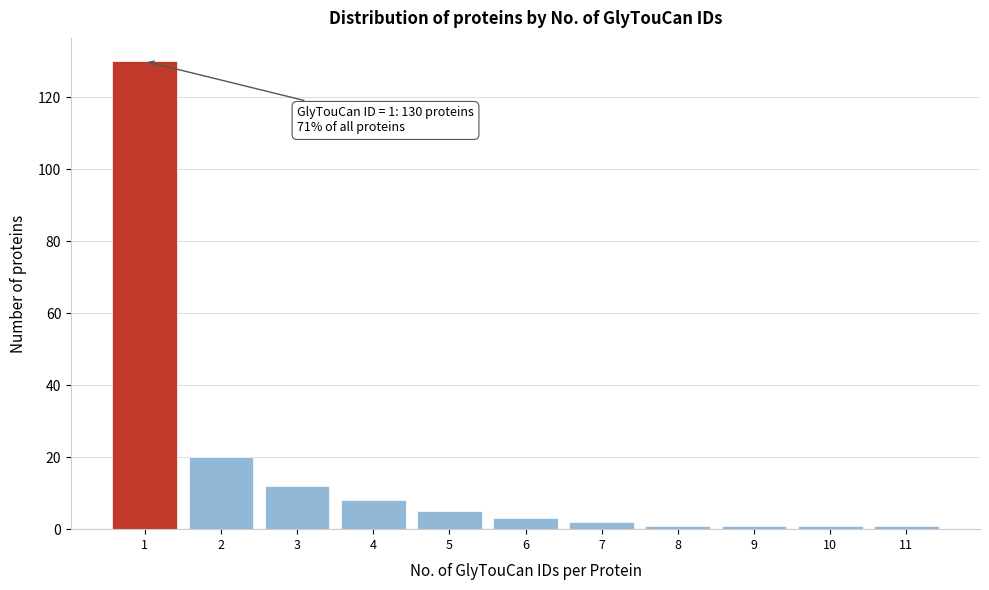

Over which range of the x-axis is the bar tallest?

0.5 to 1.5